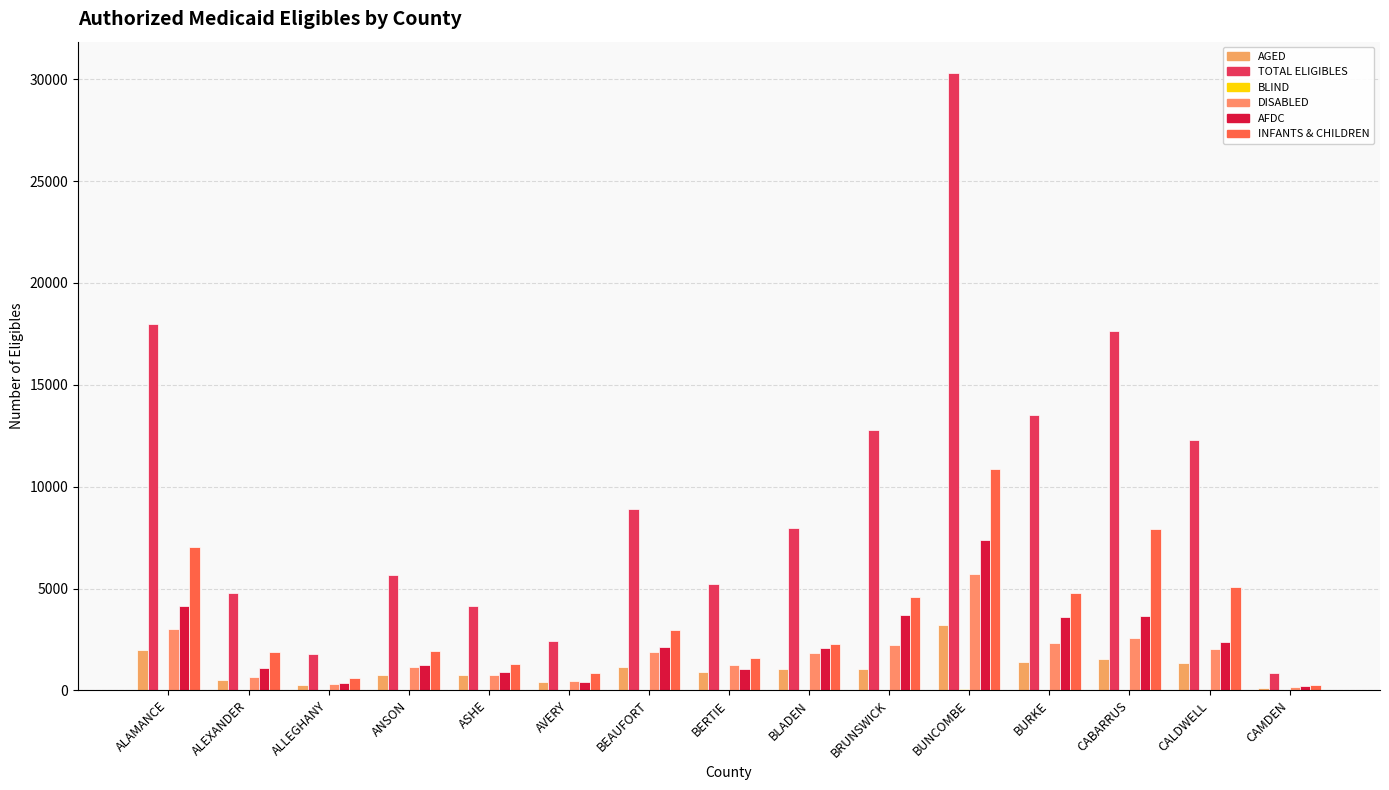

How many categories are shown in the chart?

15